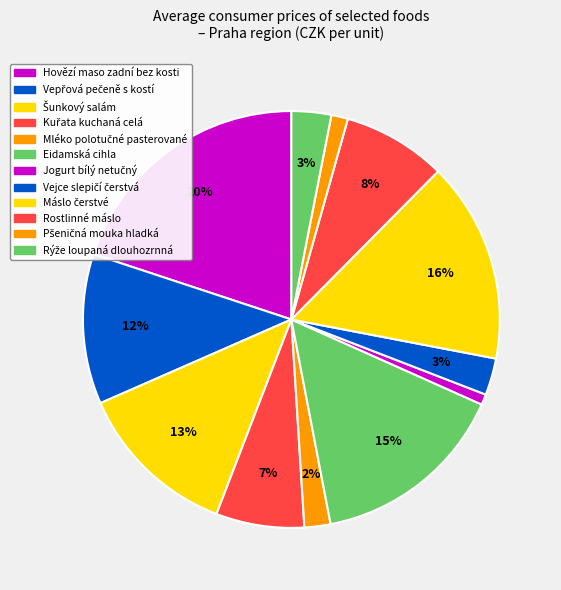

Between Jogurt bílý netučný and Vepřová pečeně s kostí, which is larger?

Vepřová pečeně s kostí